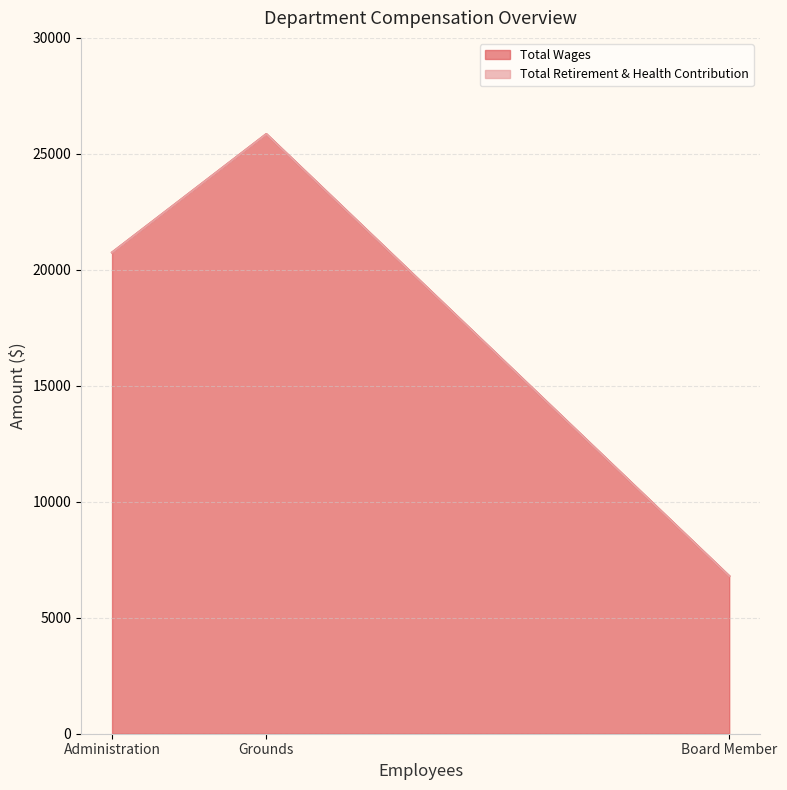

List the series in order of their overall mean, lowest first.

Total Retirement & Health Contribution, Total Wages